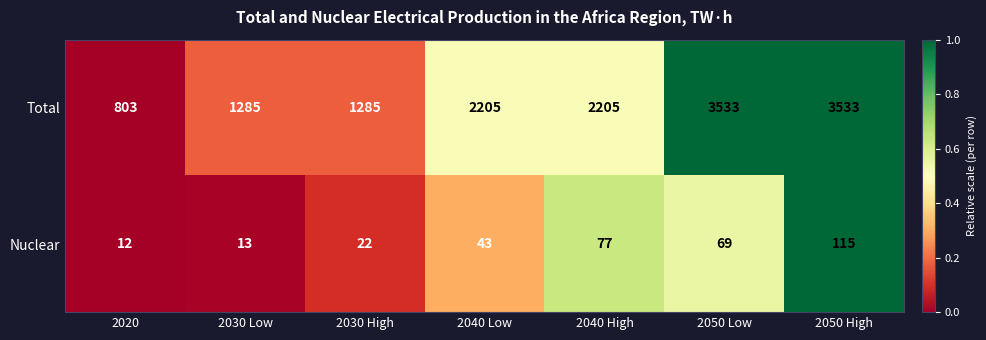

Which series has the largest range (max minus min)?

Total